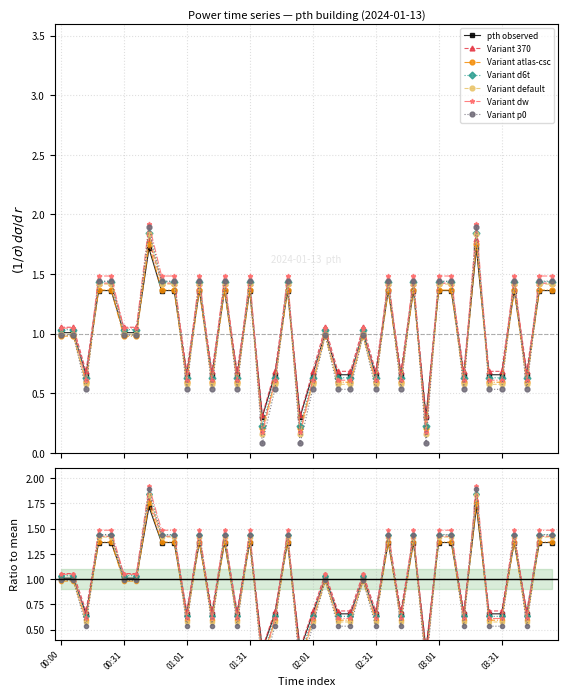

At which category does the data reach its first local valley?

00:14